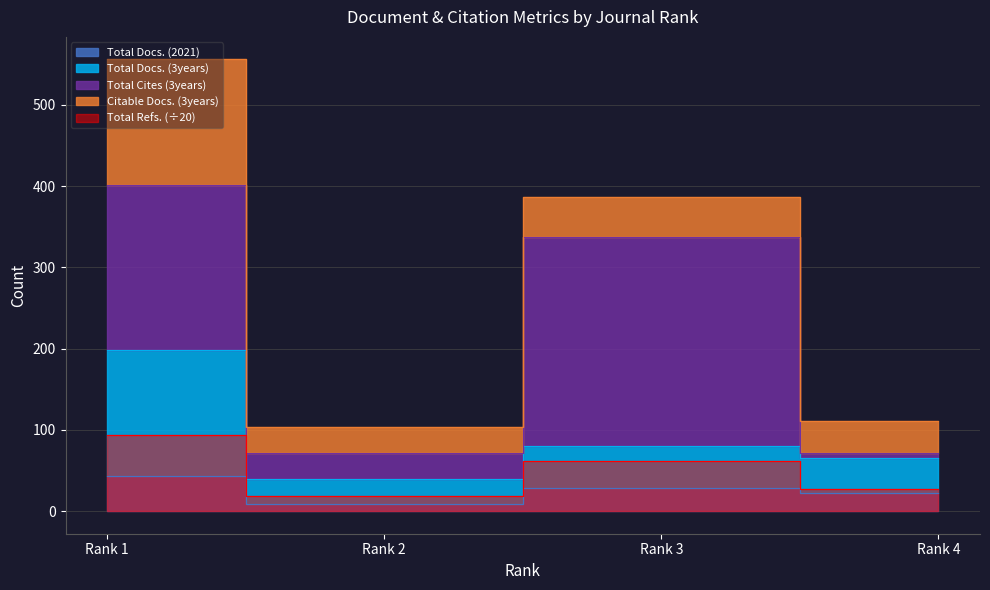

Between Rank 1 and Rank 2, which is larger?

Rank 1